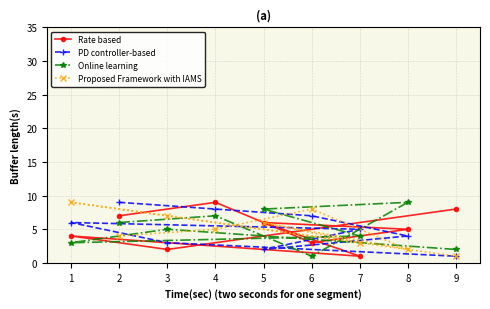

The PD controller-based series shows 6 at 1. True or false?

True